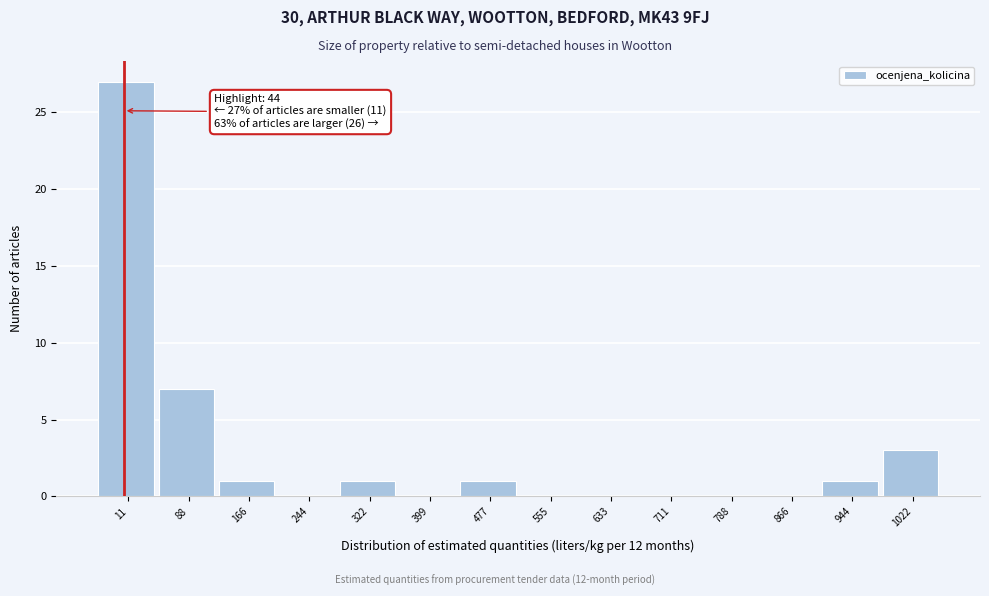

Reading left to right, list all the values displayed in this chart.

11=27	88=7	166=1	244=0	322=1	399=0	477=1	555=0	633=0	711=0	788=0	866=0	944=1	1022=3